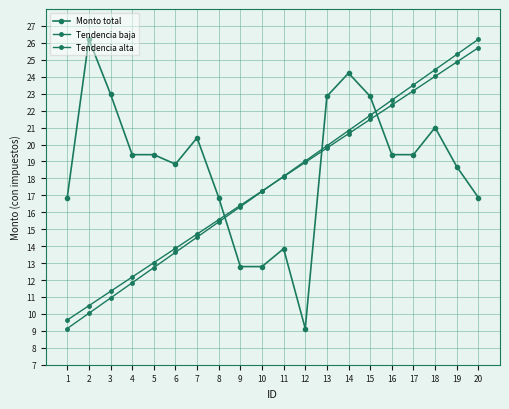

Which series has the widest spread of values?

Monto total